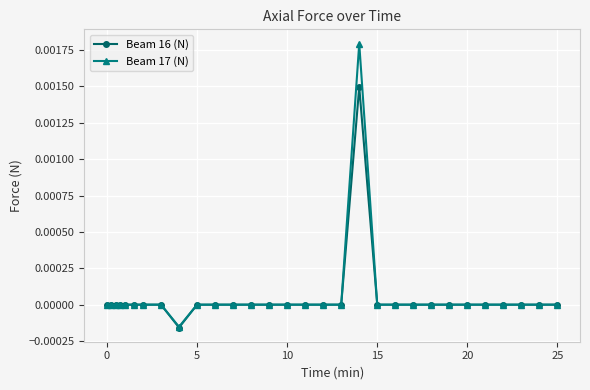

True or false: Beam 16 (N) has more than 0 interior local peaks.

True